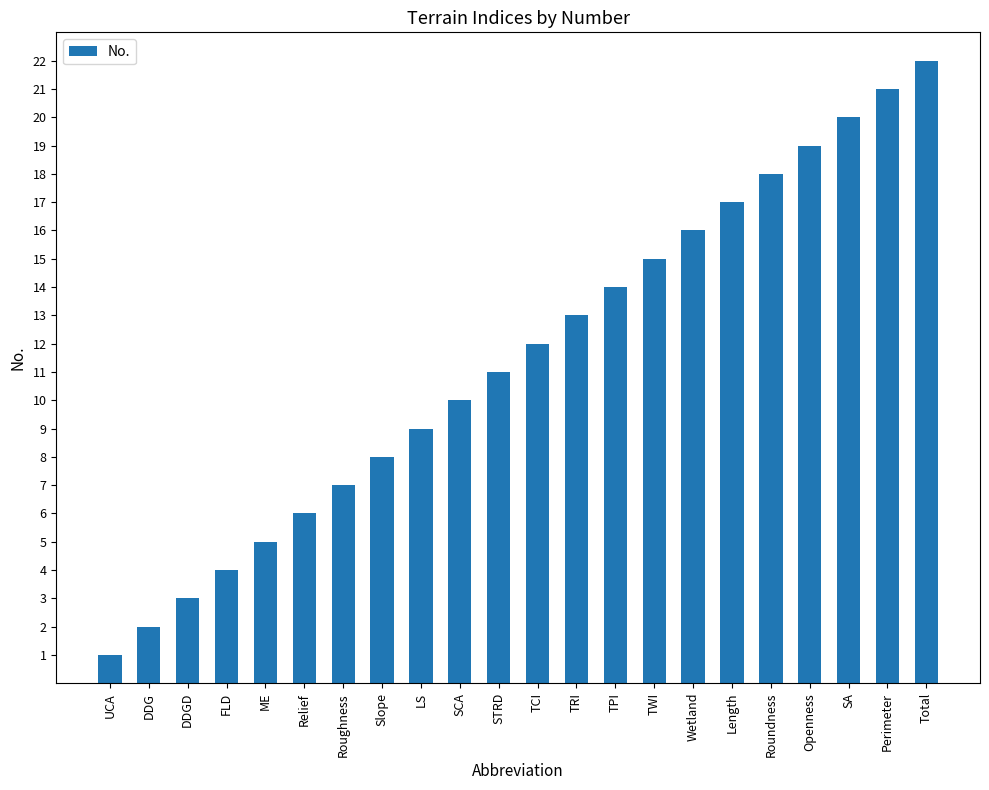

Reading left to right, extract all data points from this chart.

1	2	3	4	5	6	7	8	9	10	11	12	13	14	15	16	17	18	19	20	21	22